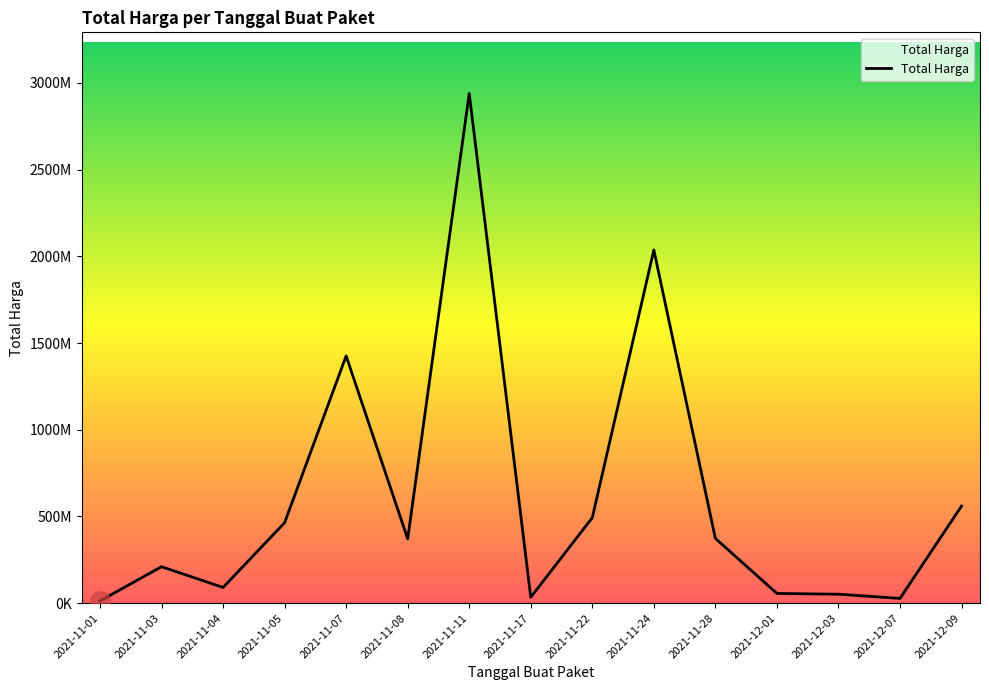

What is the change in value from 2021-11-08 to 2021-11-28?

+2879000